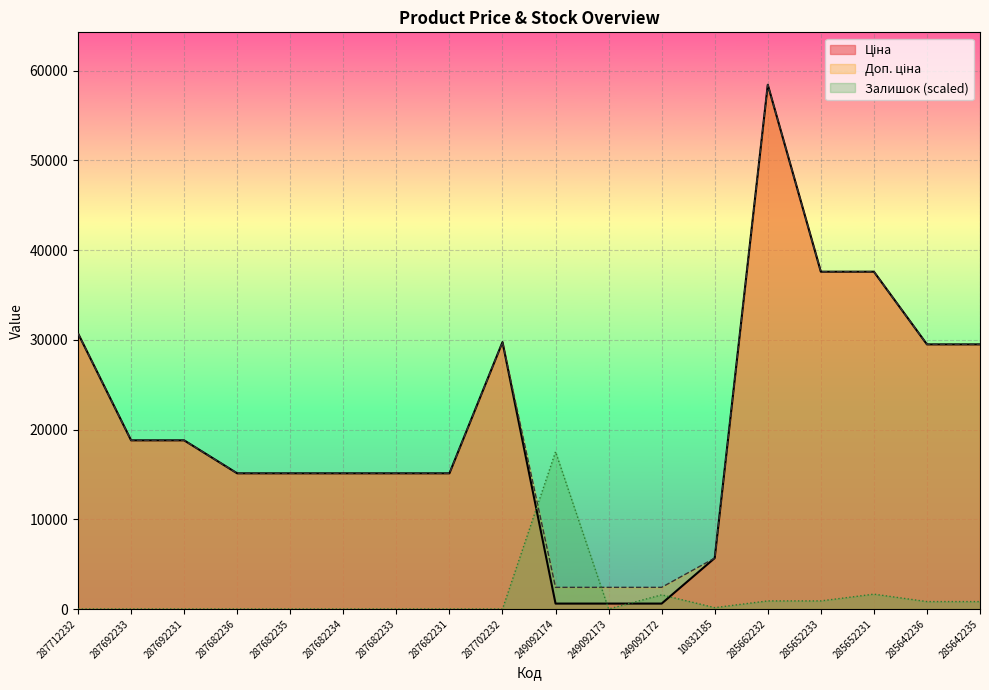

What is the sum of all Доп. ціна values?

379173.1